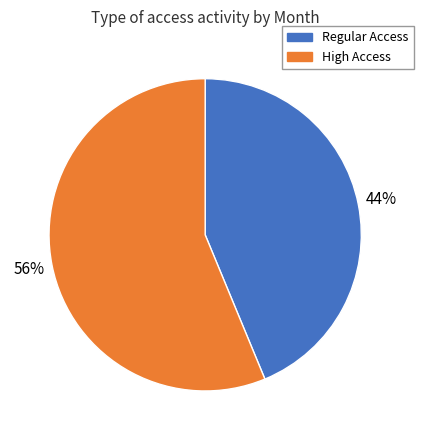

How many segments does this pie chart have?

2